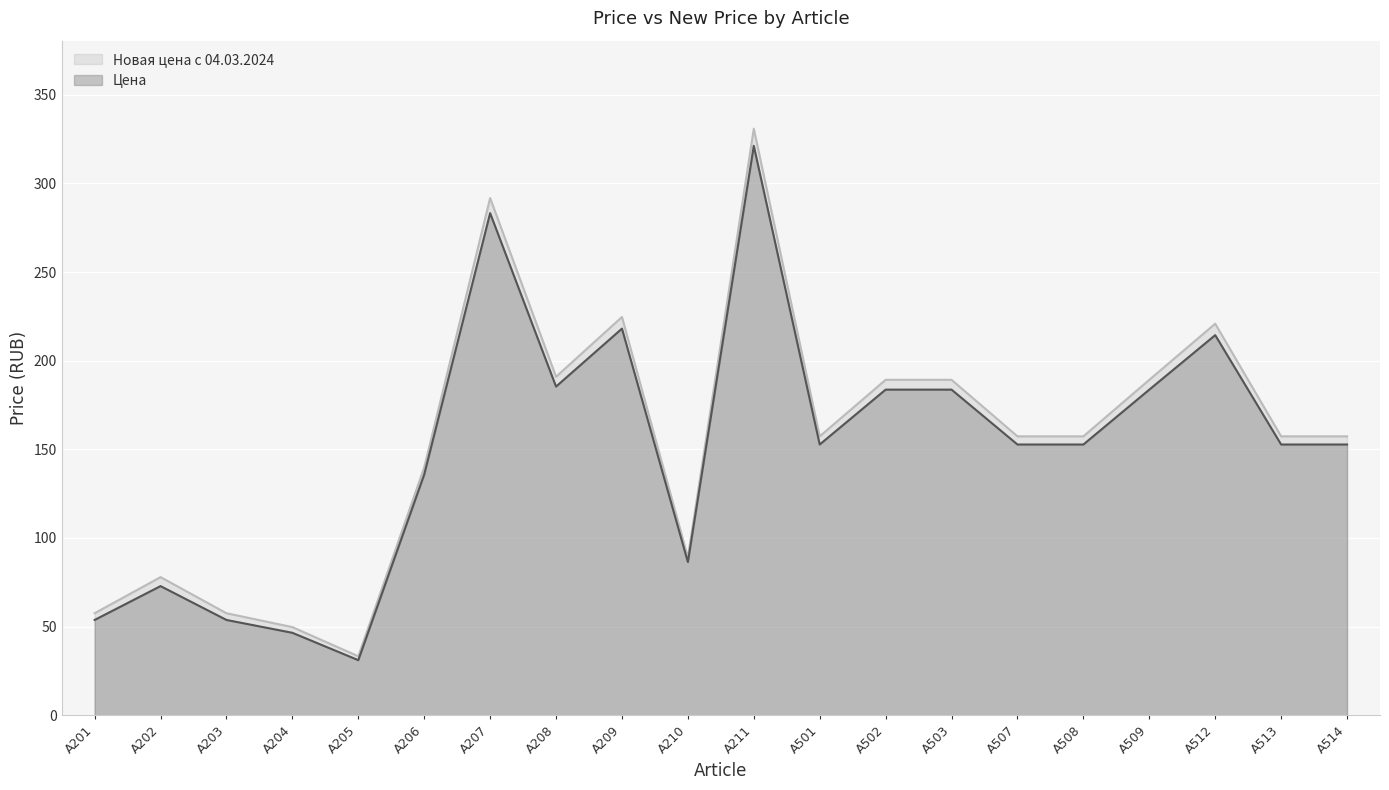

At A203, list the series in order from largest to smallest.

Новая цена с 04.03.2024, Цена